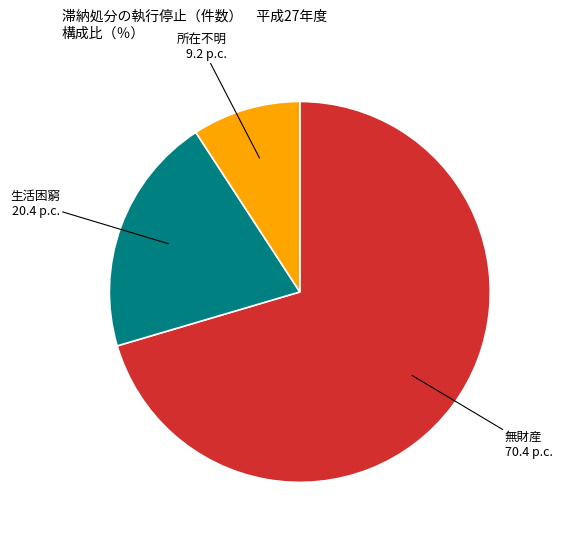

Is there any slice that represents more than half of the pie?

Yes